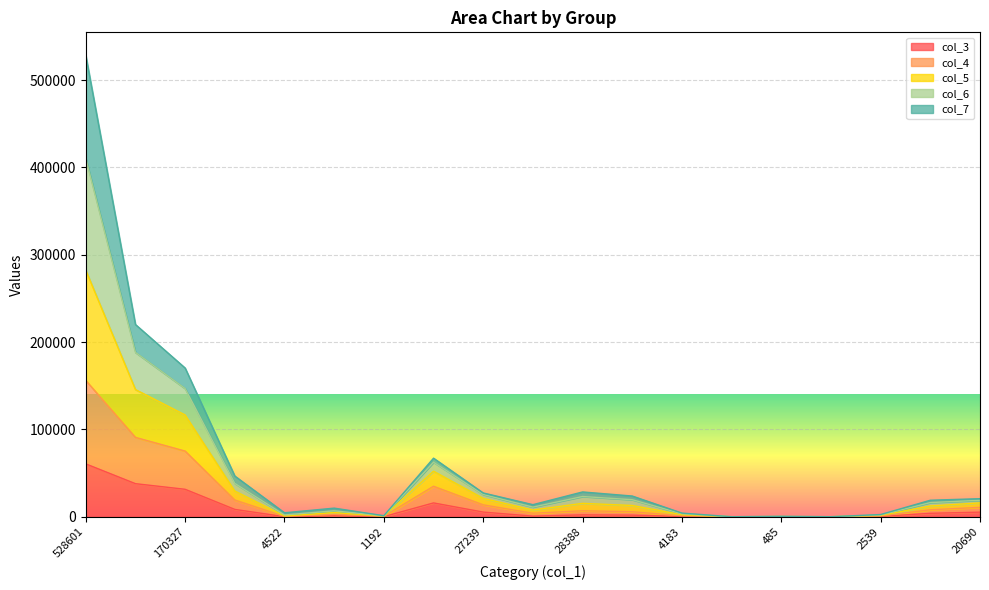

True or false: col_3 has a value of 34272 at 528601.

False